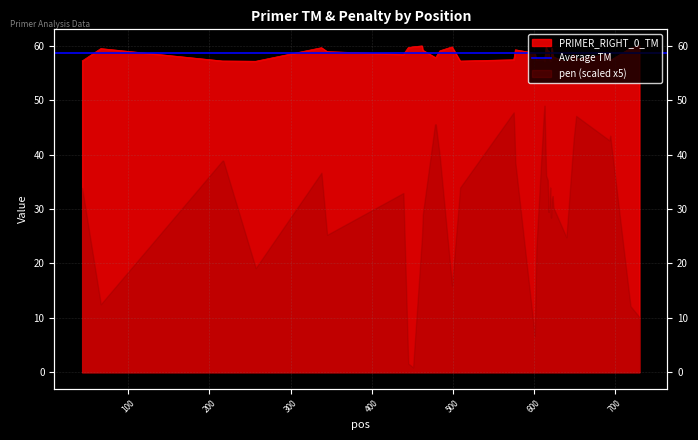

List the labels in order of value, largest first.

730, 462, 451, 499, 615, 445, 338, 622, 719, 66, 577, 463, 618, 484, 345, 617, 601, 623, 693, 439, 649, 576, 624, 478, 479, 619, 652, 612, 575, 603, 621, 694, 43, 216, 217, 509, 620, 613, 257, 640